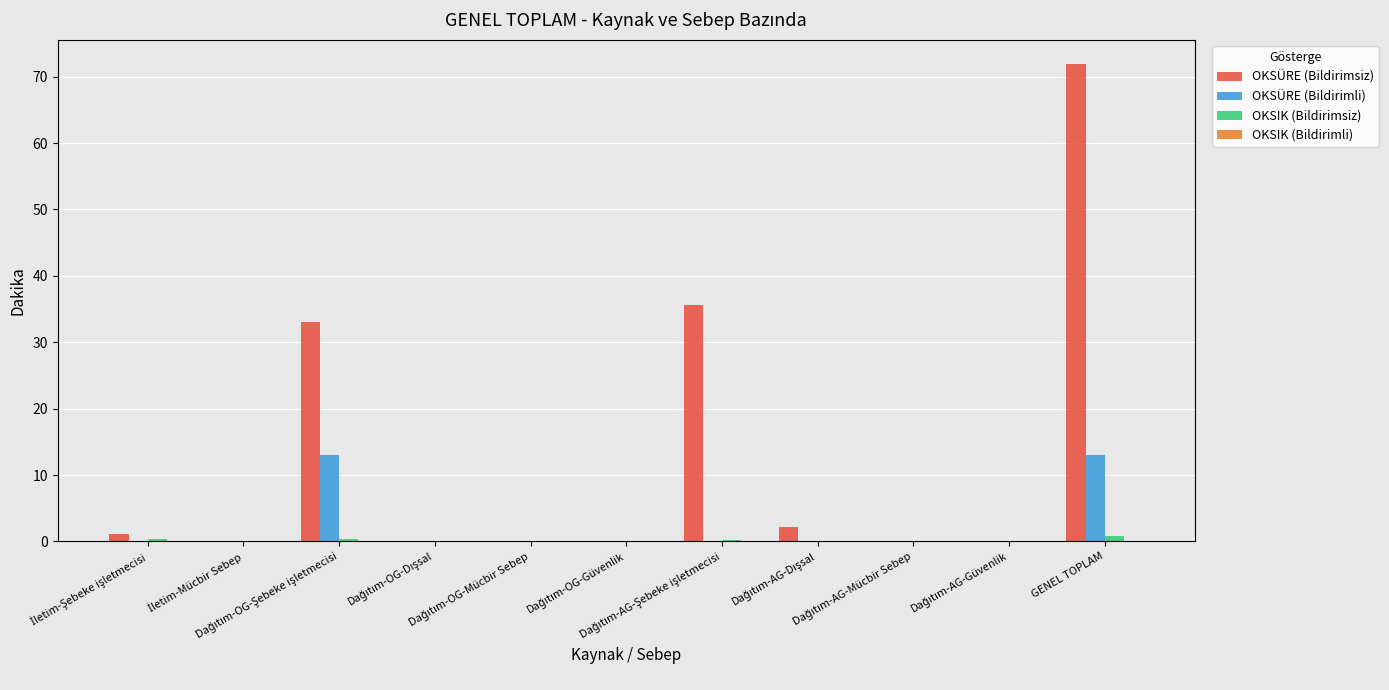

How many groups of bars are there?

11